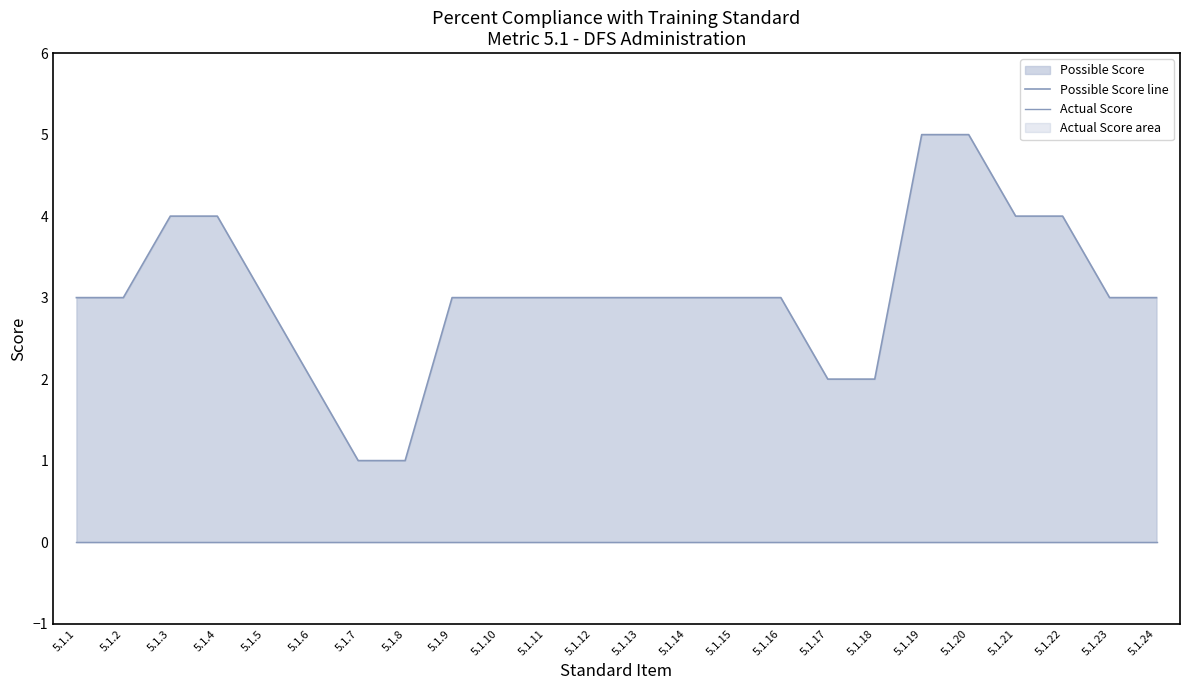

Between 5.1.12 and 5.1.21, which is larger?

5.1.21